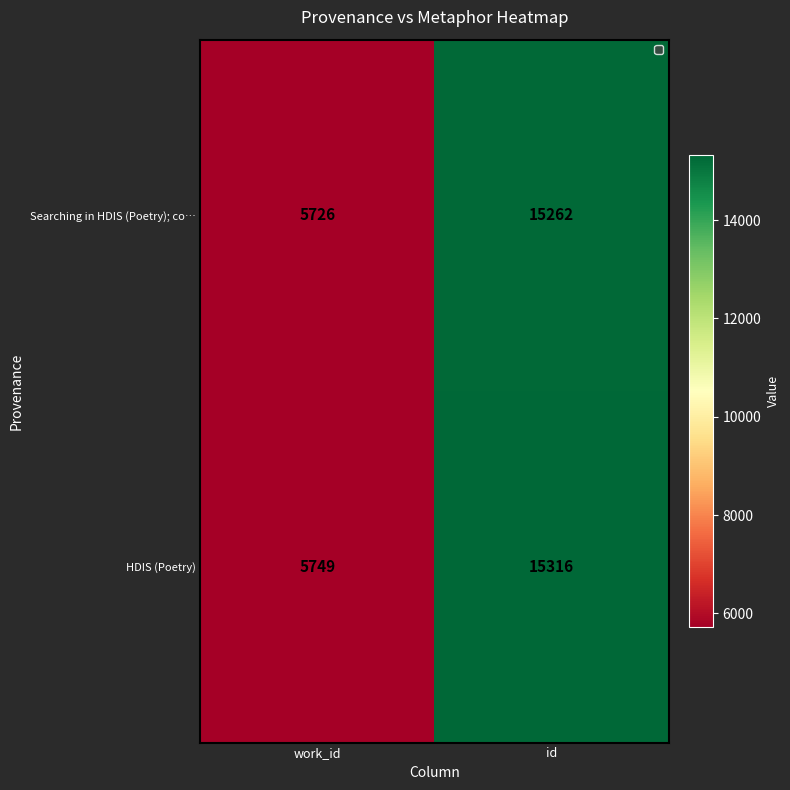

Which series has the widest spread of values?

HDIS (Poetry)